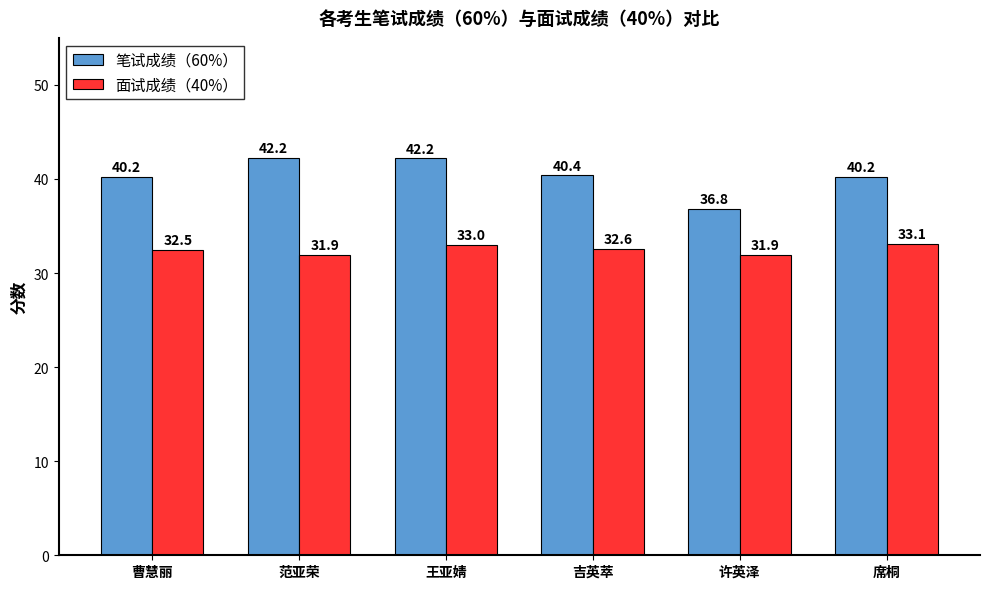

Read the 面试成绩（40%） value at 王亚婧.

33.0